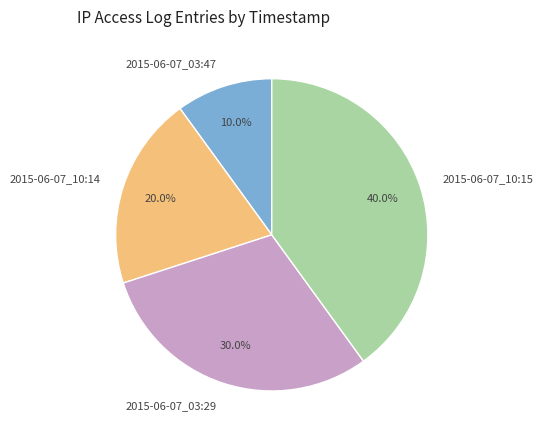

To the nearest percent, what percentage of the pie is 2015-06-07_03:29?

30%